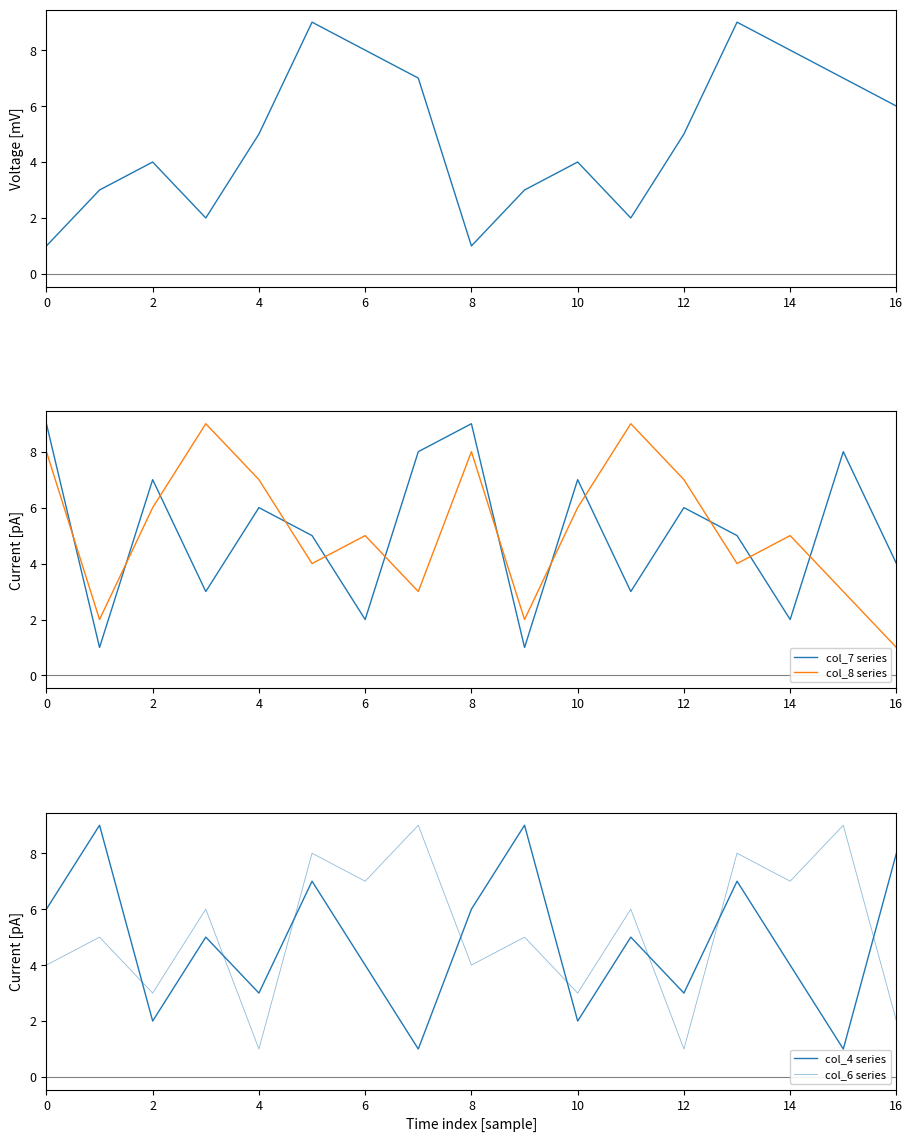

The col_7 series series shows 4 at 16. True or false?

True